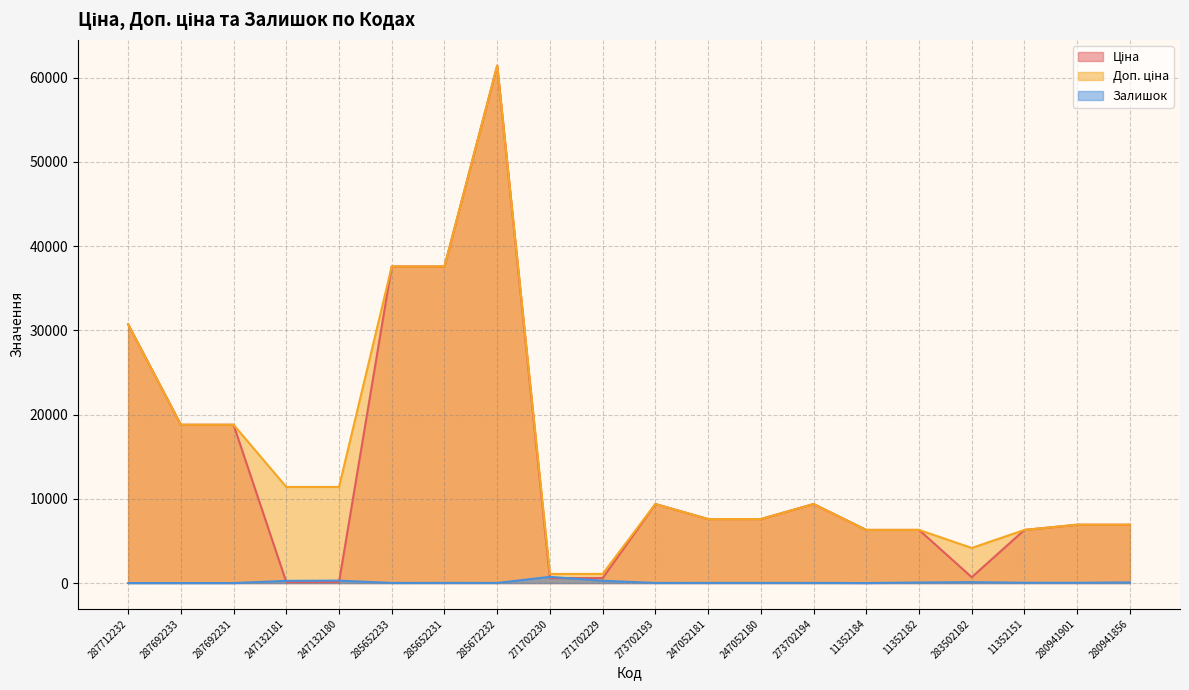

Which series has the widest spread of values?

Ціна